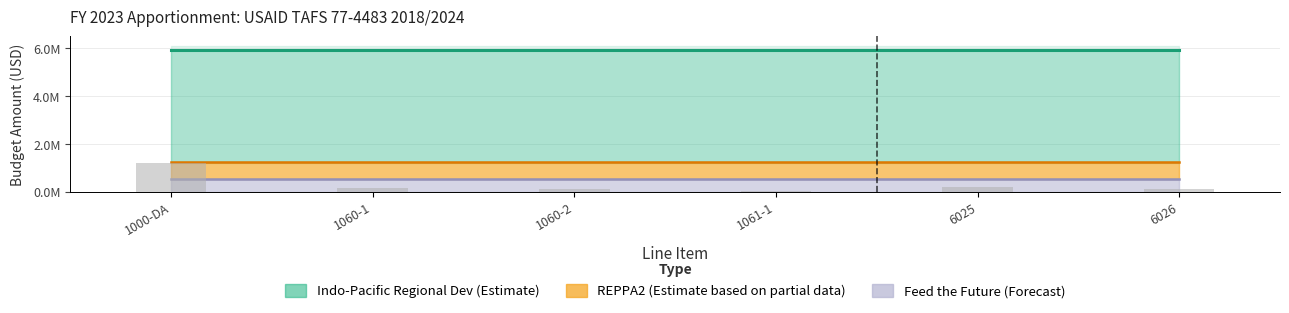

What position from the left is 6026?

6